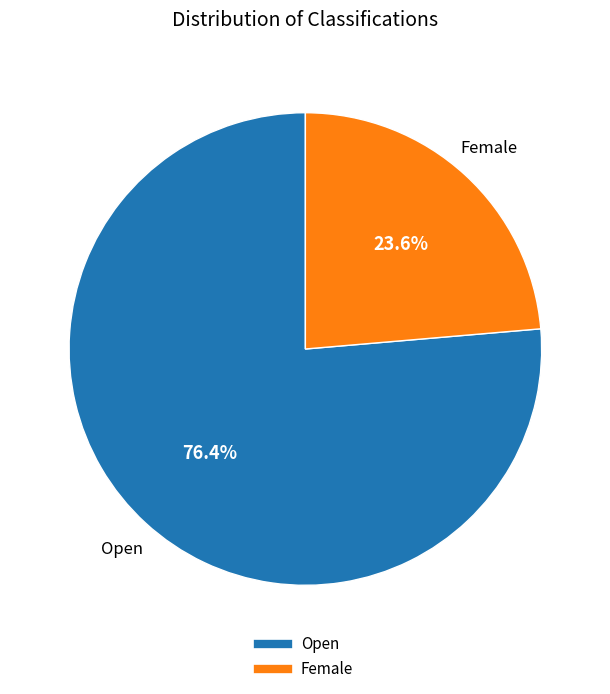

Which category has the smallest portion of the pie?

Female